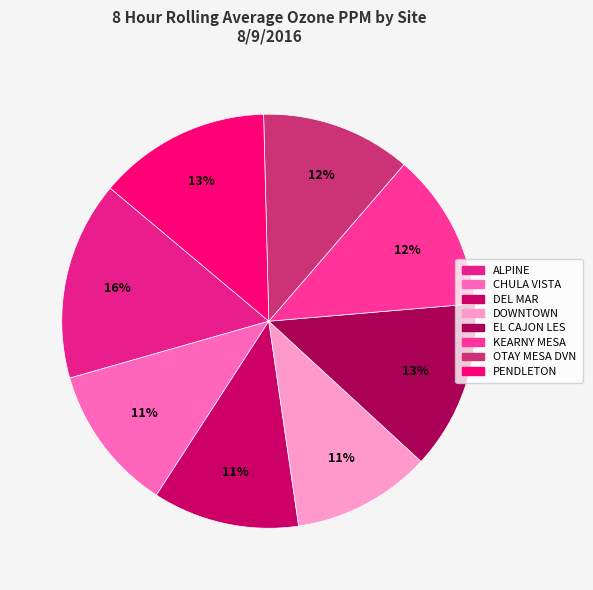

Count the number of slices in the pie.

8